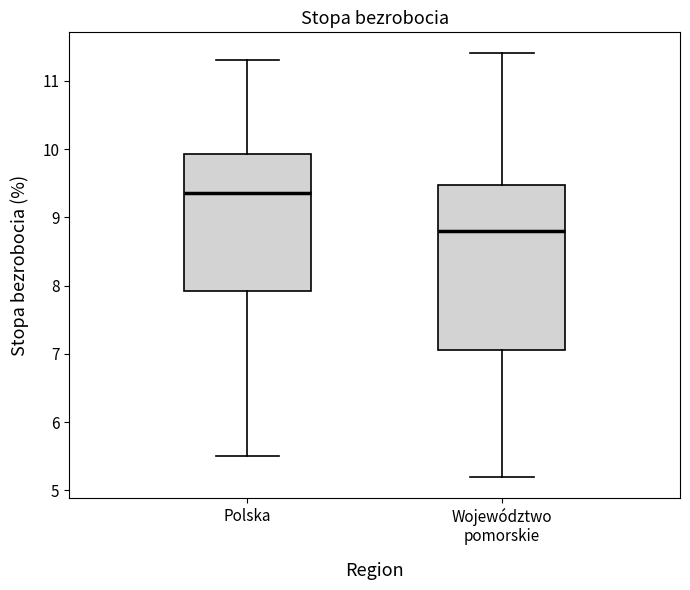

Which box's median line is the lowest?

Województwo pomorskie